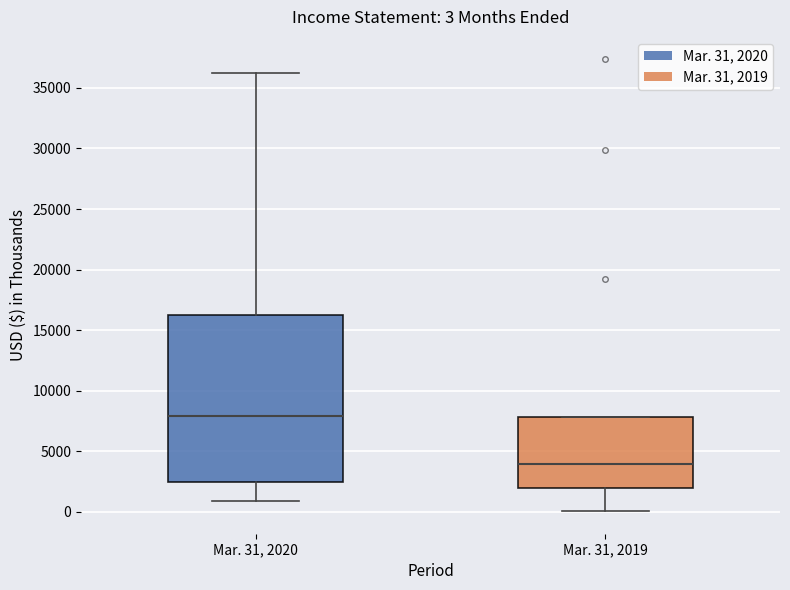

Comparing the boxes themselves (not the whiskers), which one is the tallest?

Mar. 31, 2020